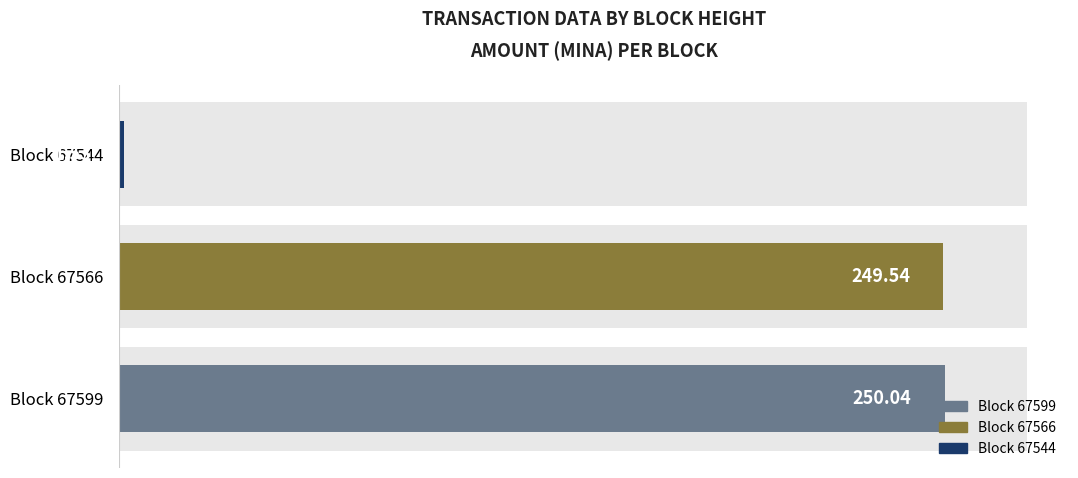

What is the sum of the values at Block 67566 and Block 67599?

499.6